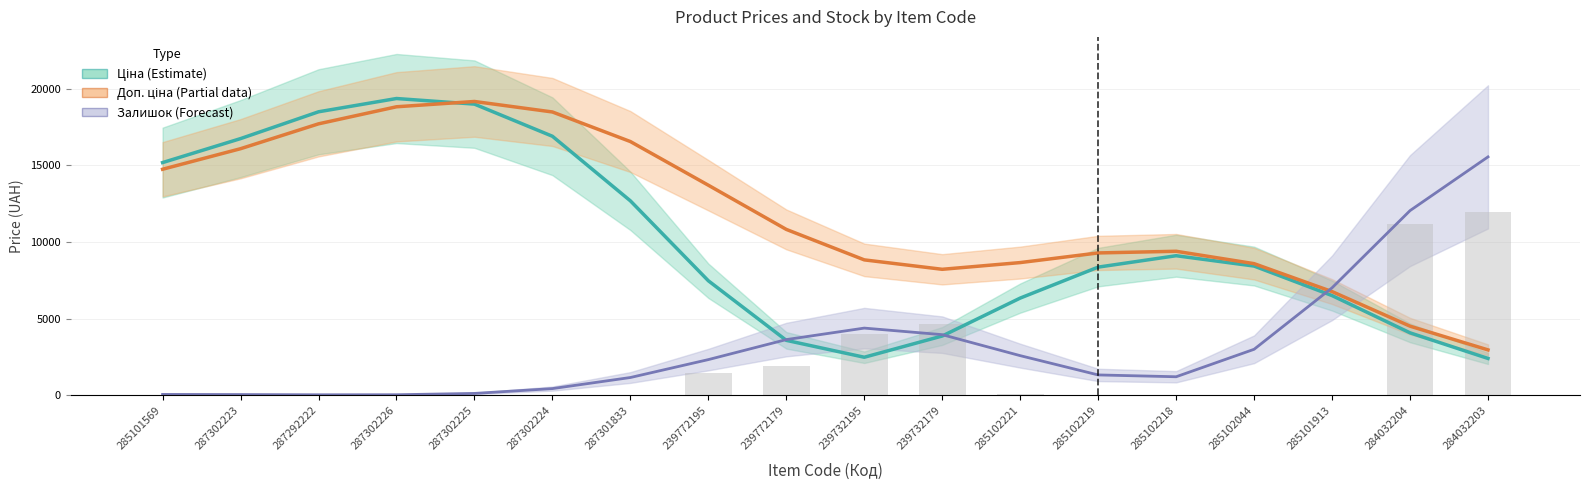

What is the label of the 10th bar from the right?

239772179